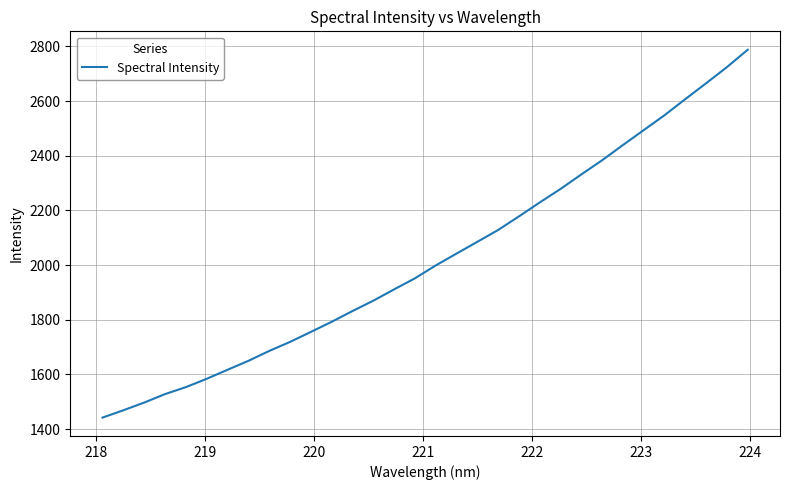

What is the minimum value shown in the chart?

1442.3